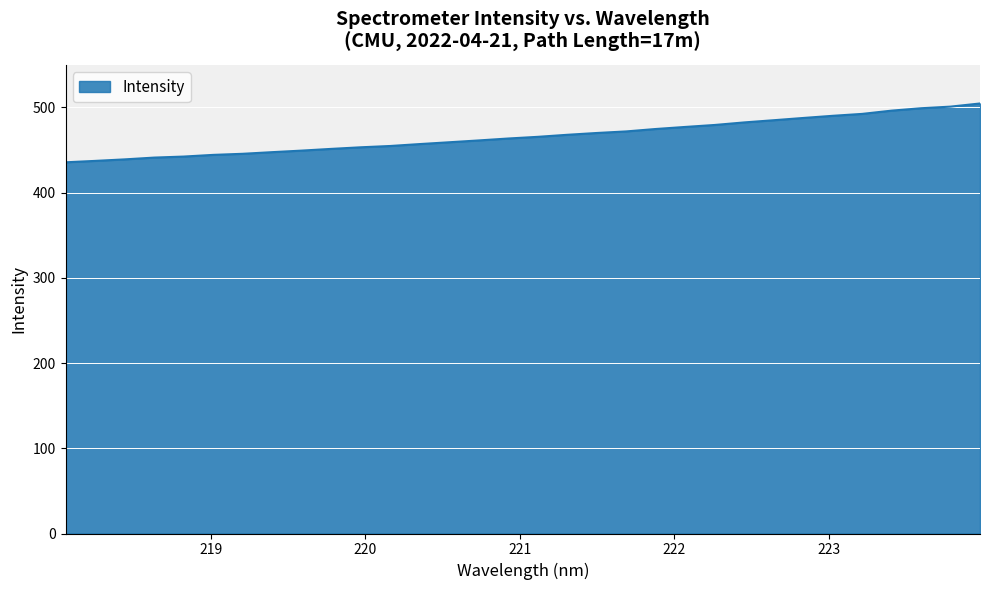

What is the minimum value shown in the chart?

435.6